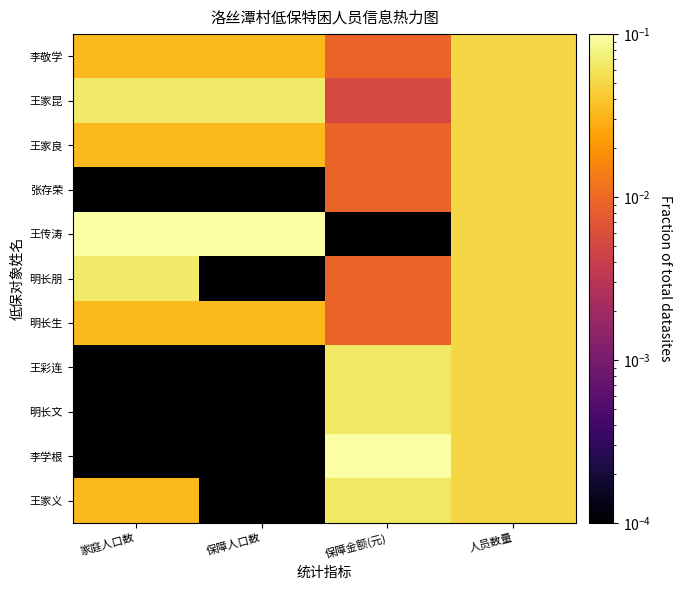

Between 家庭人口数 and 保障人口数, which is larger?

家庭人口数